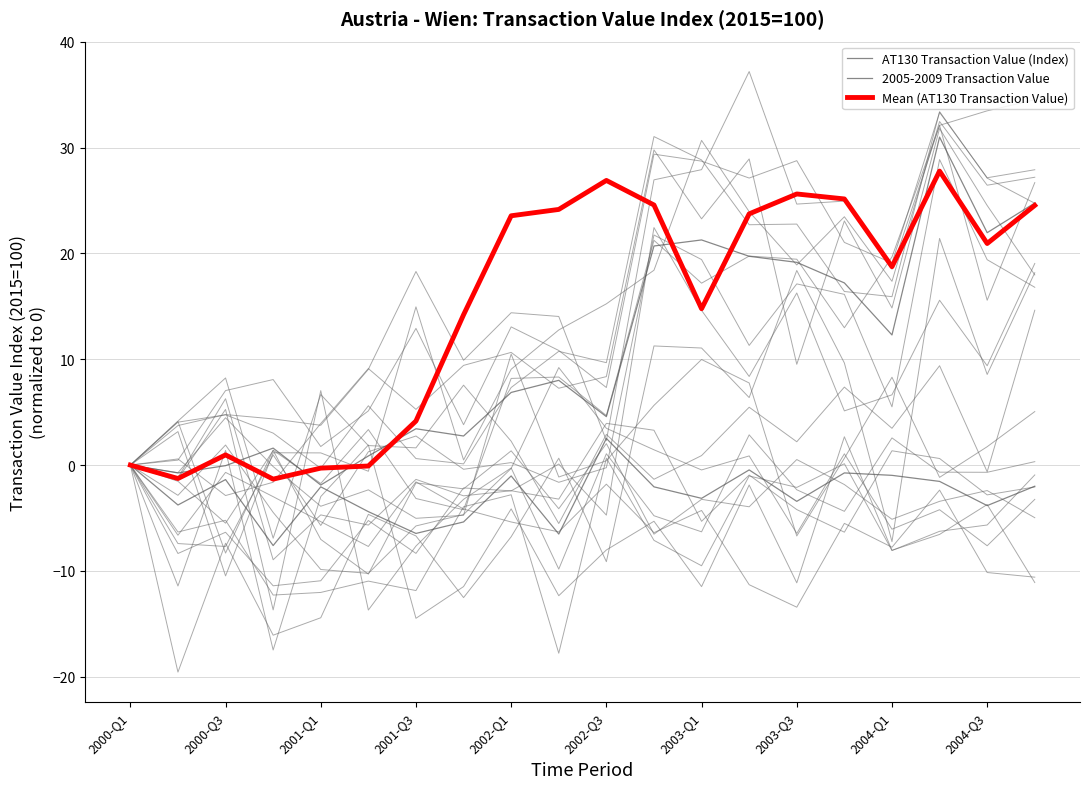

How many data points in Mean (AT130 Transaction Value) are above 20?

10